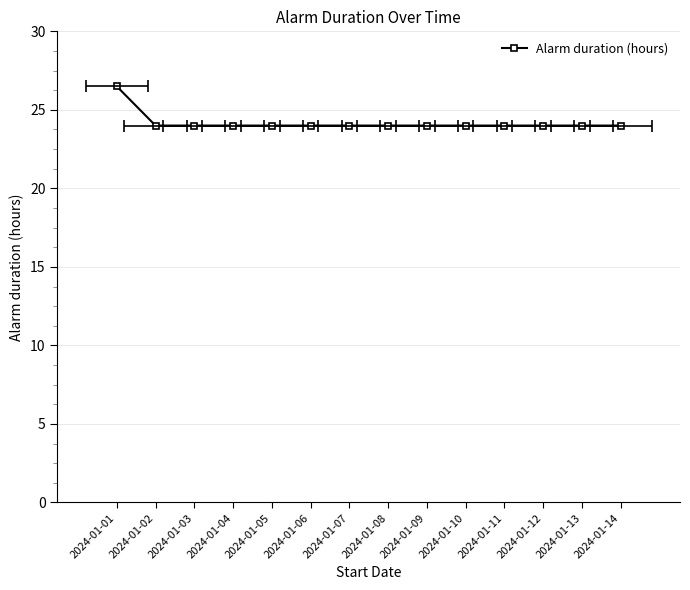

What is the difference between the maximum and second lowest values?

2.5